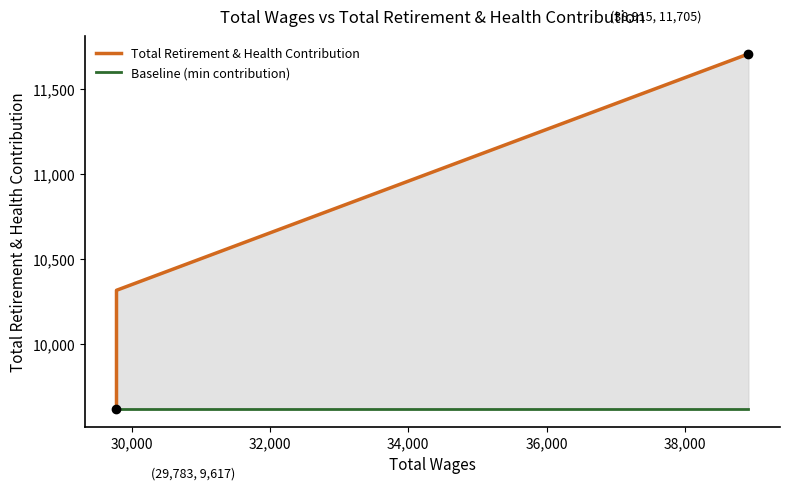

The value of Total Retirement & Health Contribution at 32,000 is 2602. True or false?

False